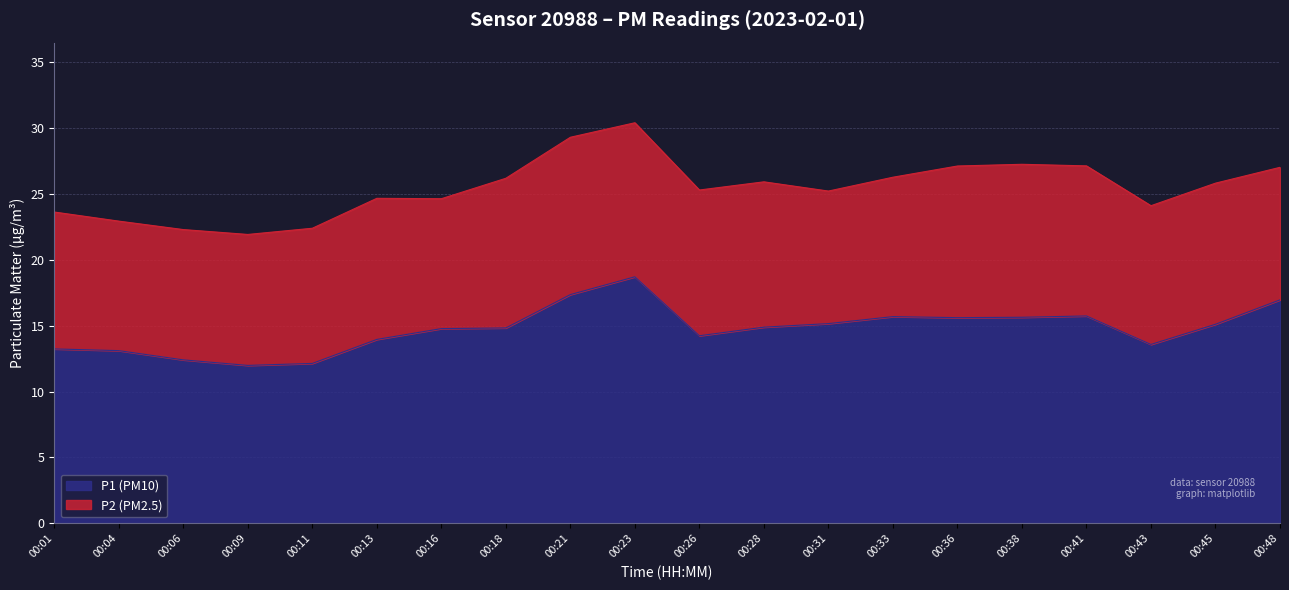

What is the difference between the maximum and minimum values in the P1 (PM10) series?

6.7